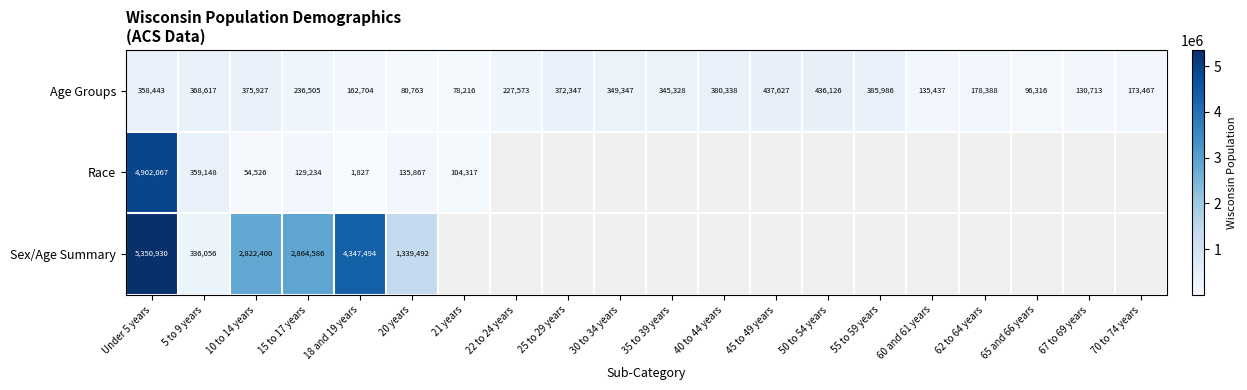

What is the difference between the highest and lowest values at 15 to 17 years?

2735352